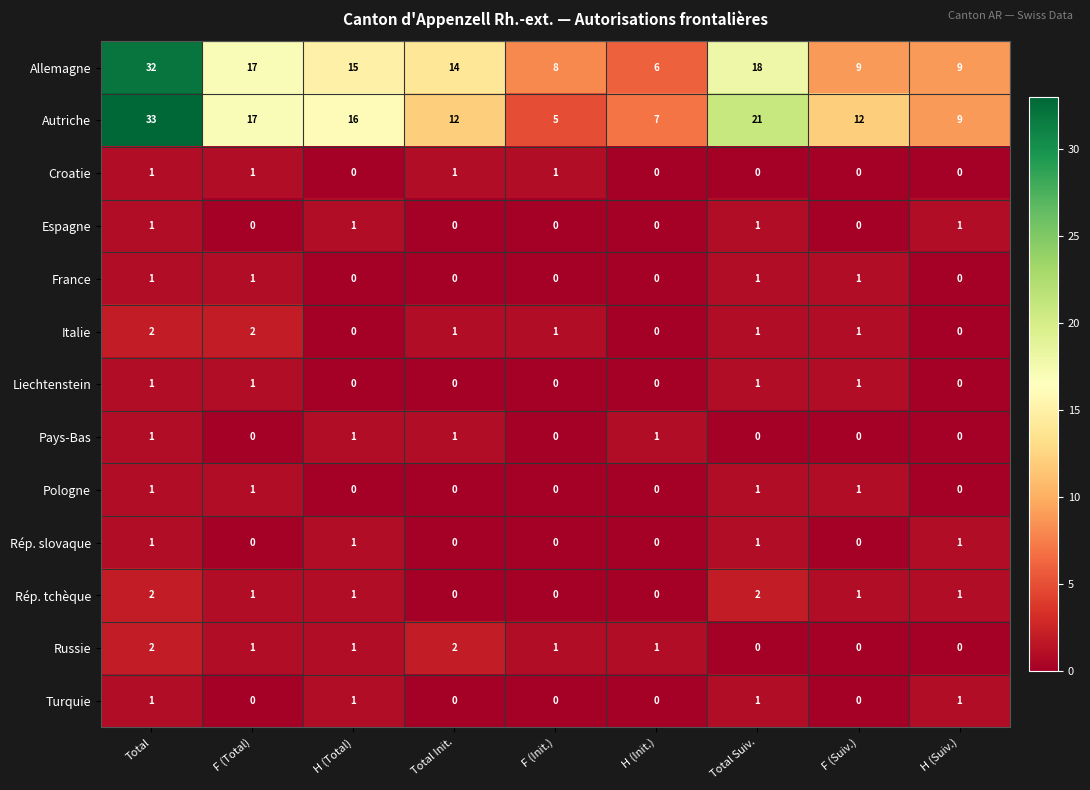

How many Russie values are between 0 and 1?

7